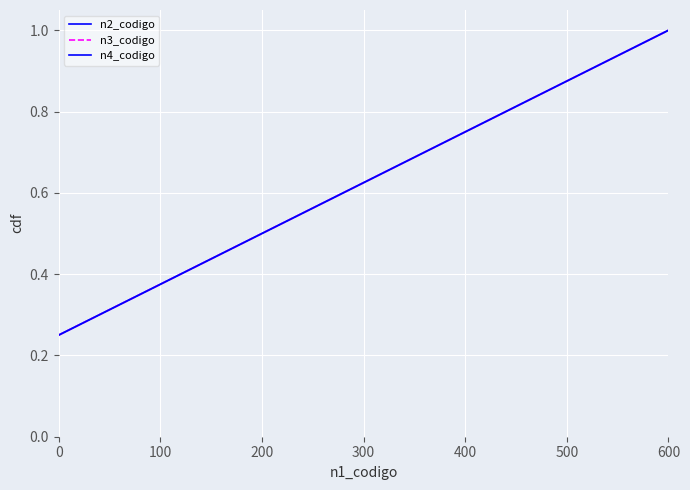

At 0, list the series in order from smallest to largest.

n2_codigo, n3_codigo, n4_codigo